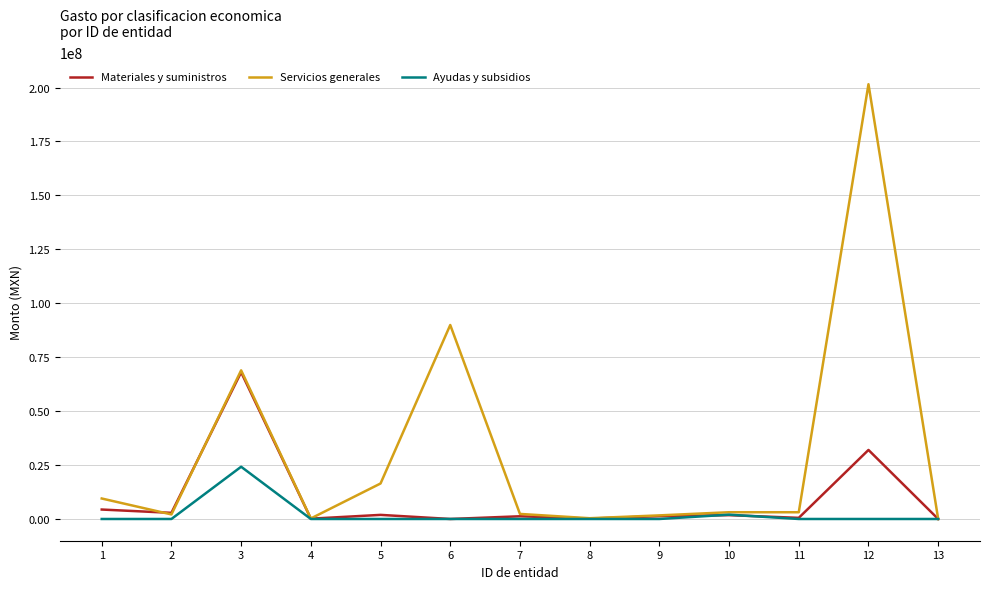

Rank the series by their average value, from highest to lowest.

Servicios generales, Materiales y suministros, Ayudas y subsidios